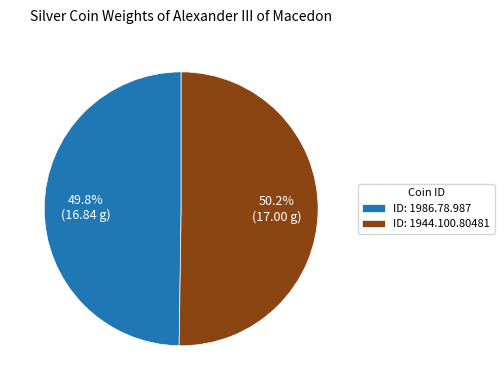

What is the total percentage of ID: 1986.78.987 and ID: 1944.100.80481?

100.0%